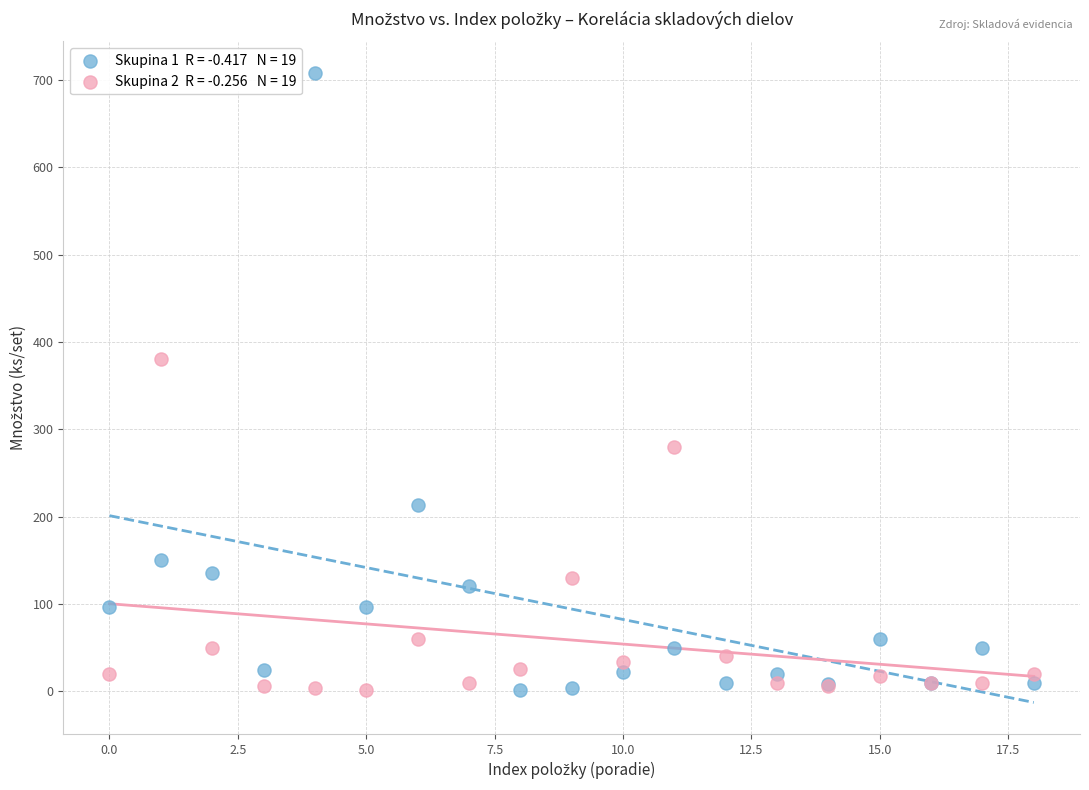

Across all series, what Y value is closest to 354?

380